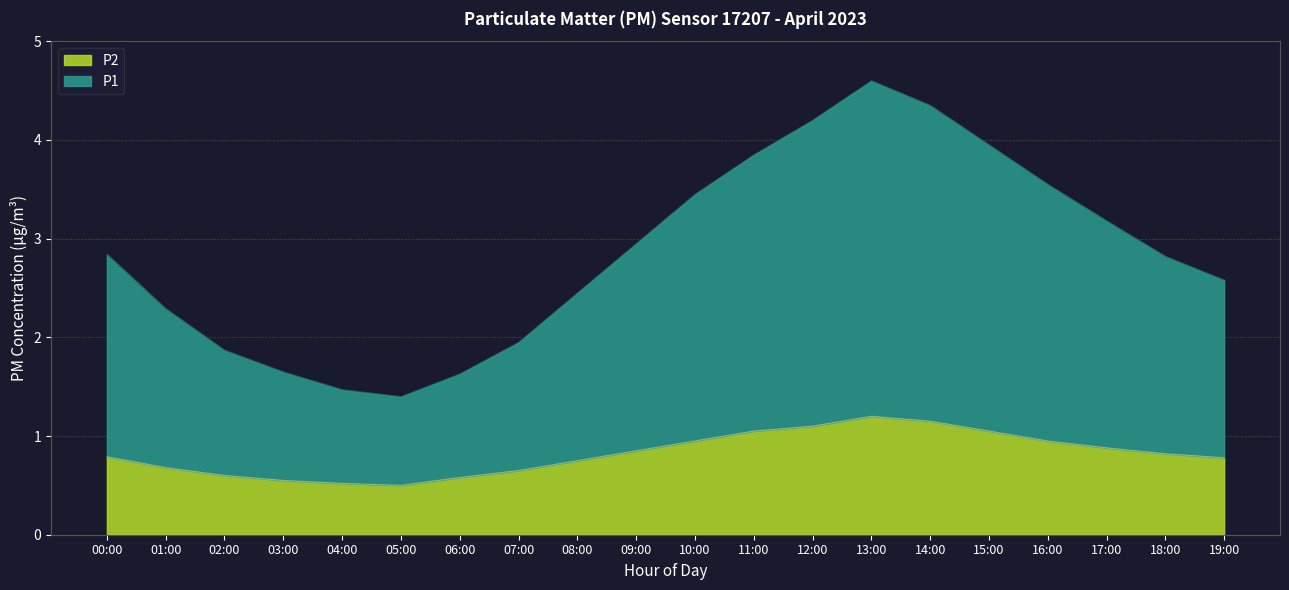

Between 01:00 and 08:00, which series saw the biggest shift?

P1